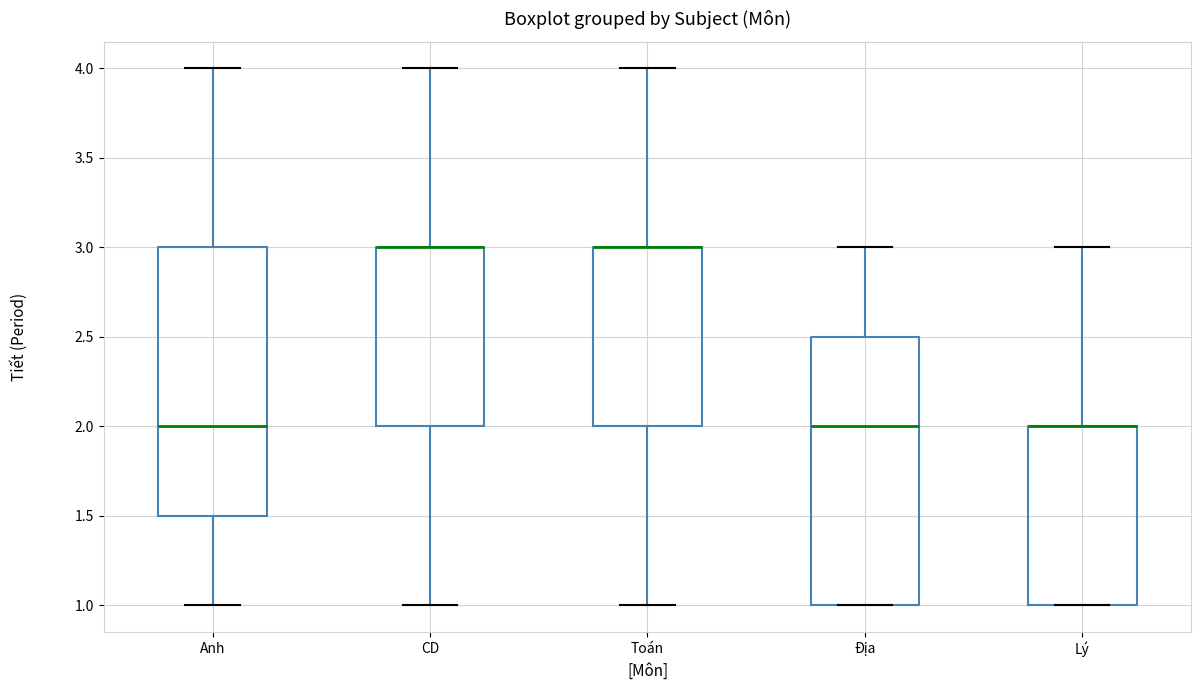

Where does the lower whisker of the box for CD end on the y-axis? The values are not printed on the chart, so give them approximately, as read against the axis.

1.0